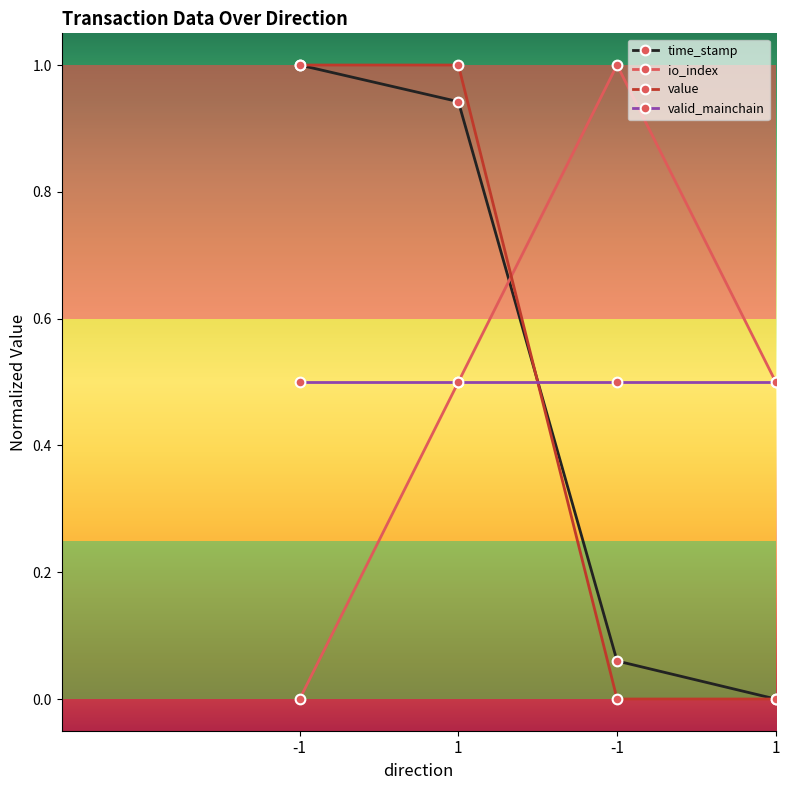

How many data points does each series have?

4